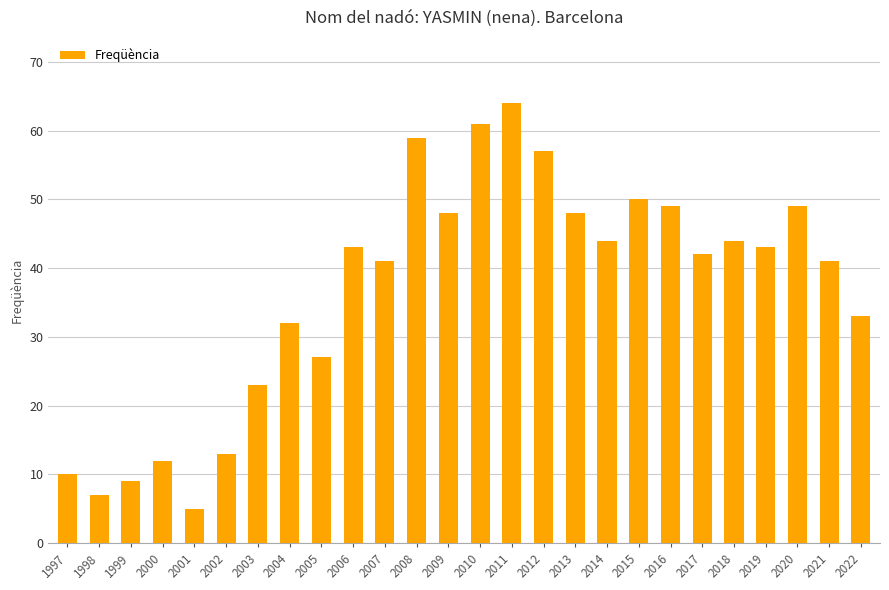

How many data points are less than 43?

13